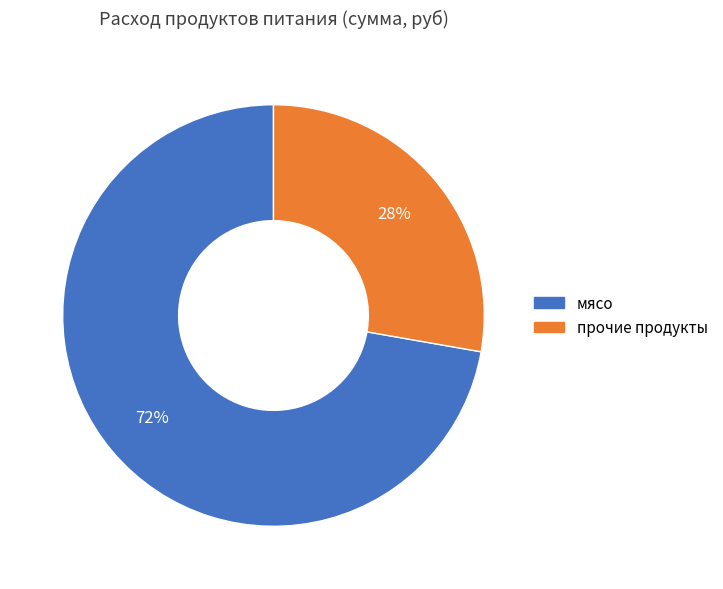

Count the number of slices in the pie.

2